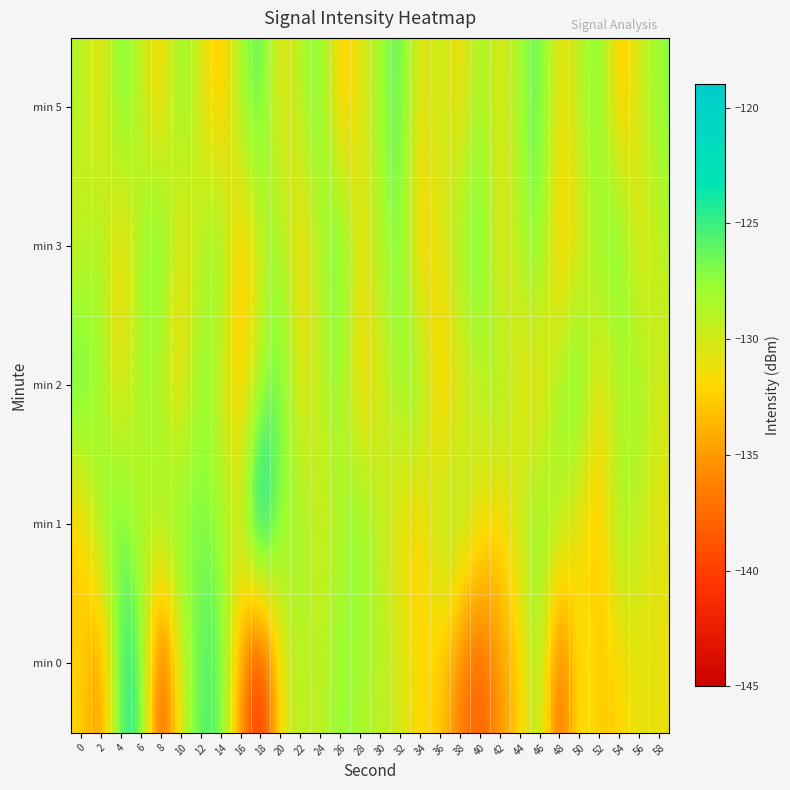

What is the total value across all series at 58?

-648.4